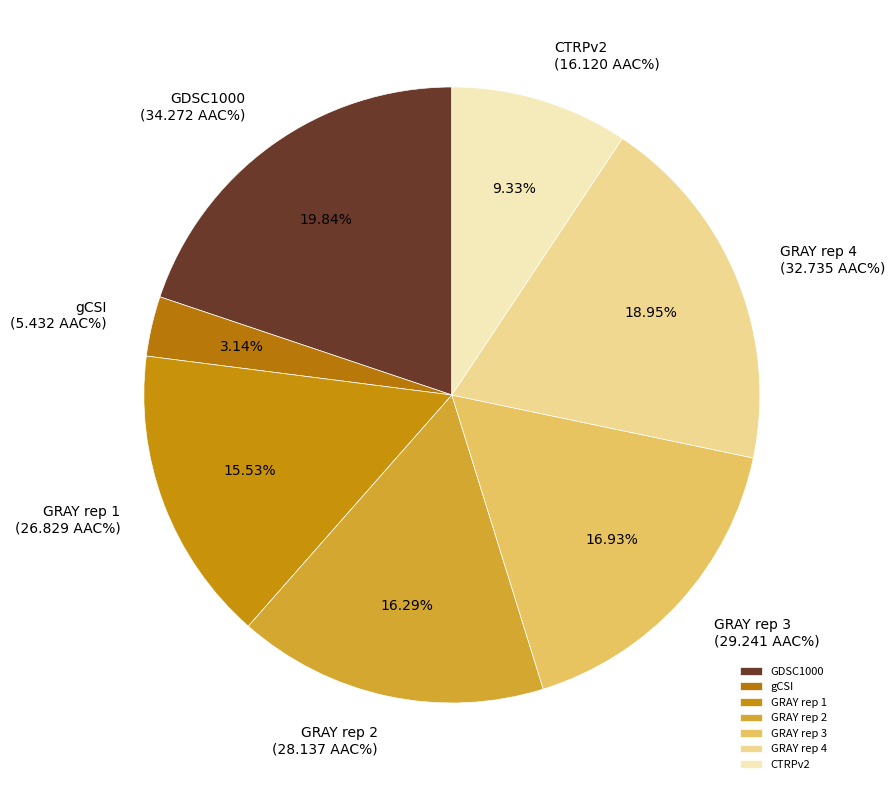

Is CTRPv2 the majority of the pie?

No